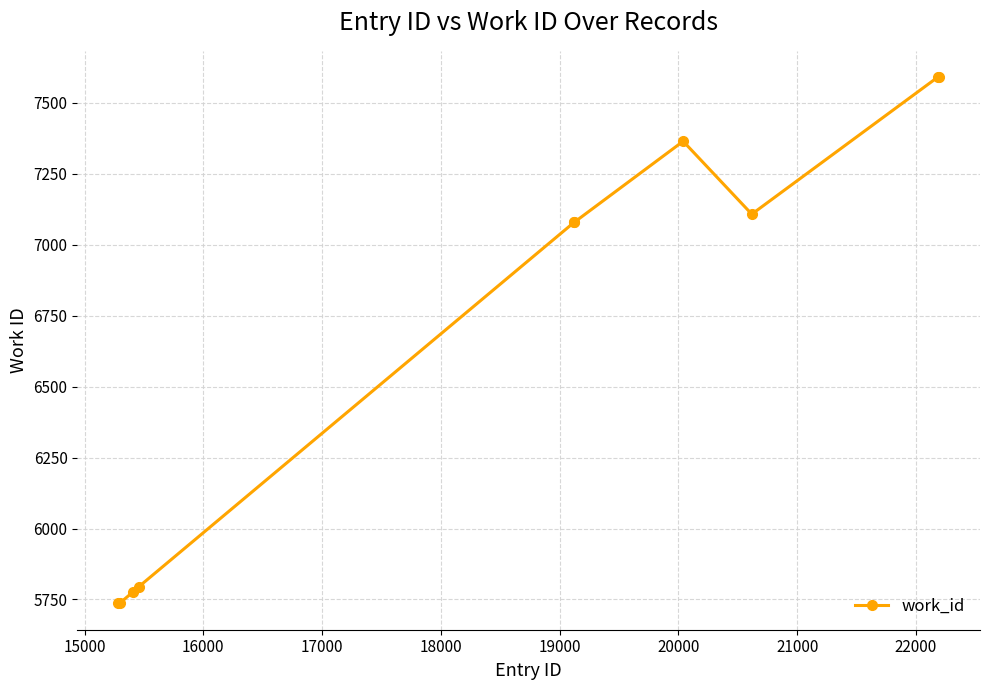

What is the minimum value shown in the chart?

5736